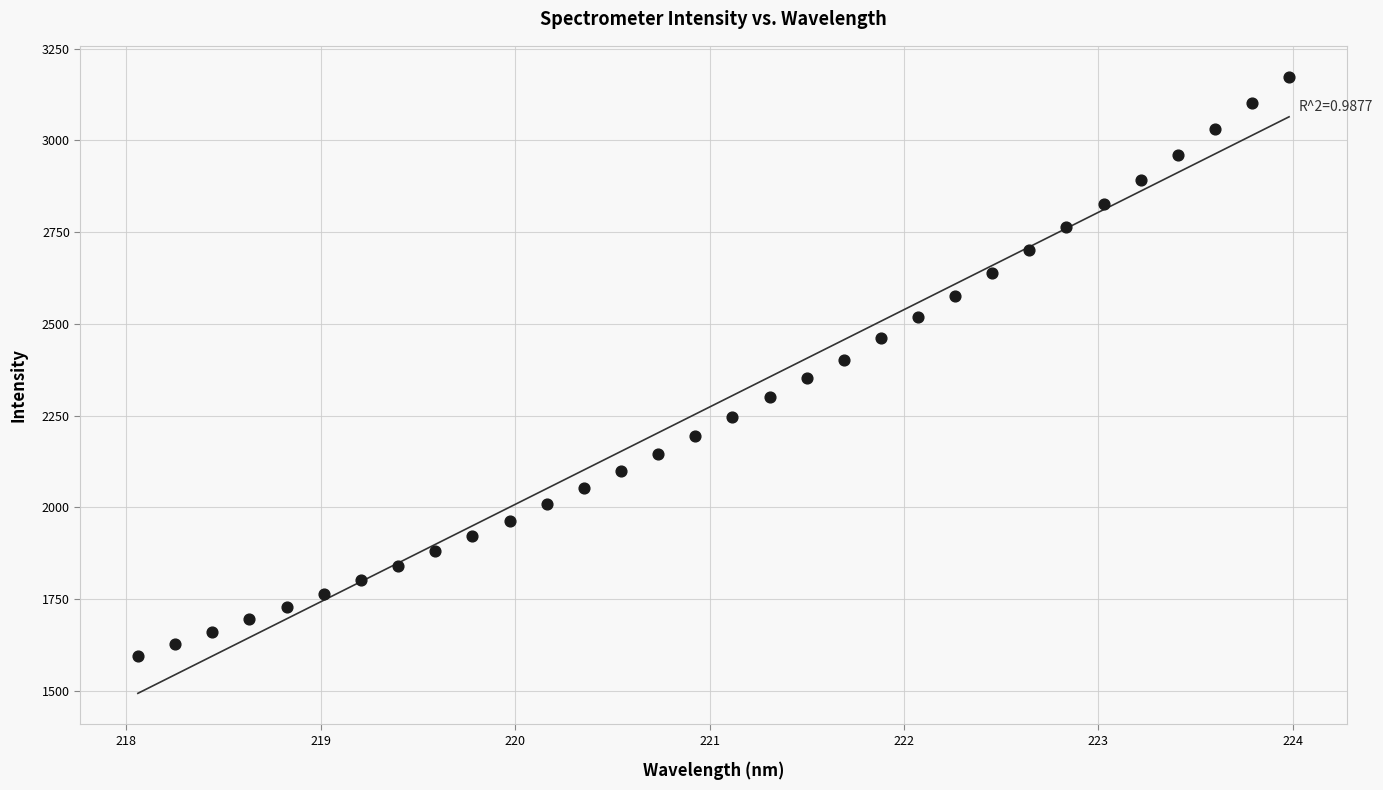

What is the range of X values (max minus min)?

5.9